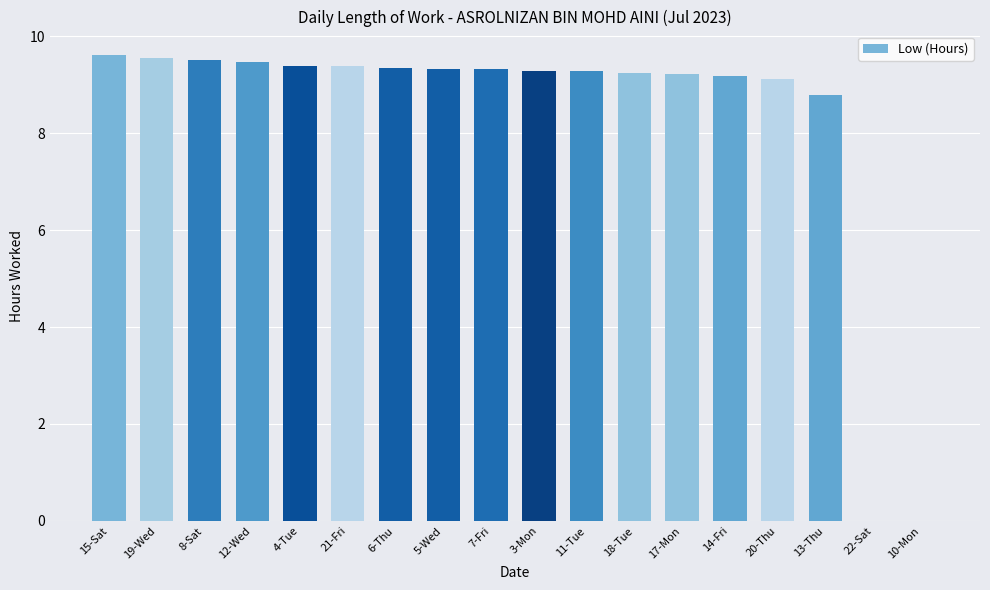

Are the bars horizontal?

No